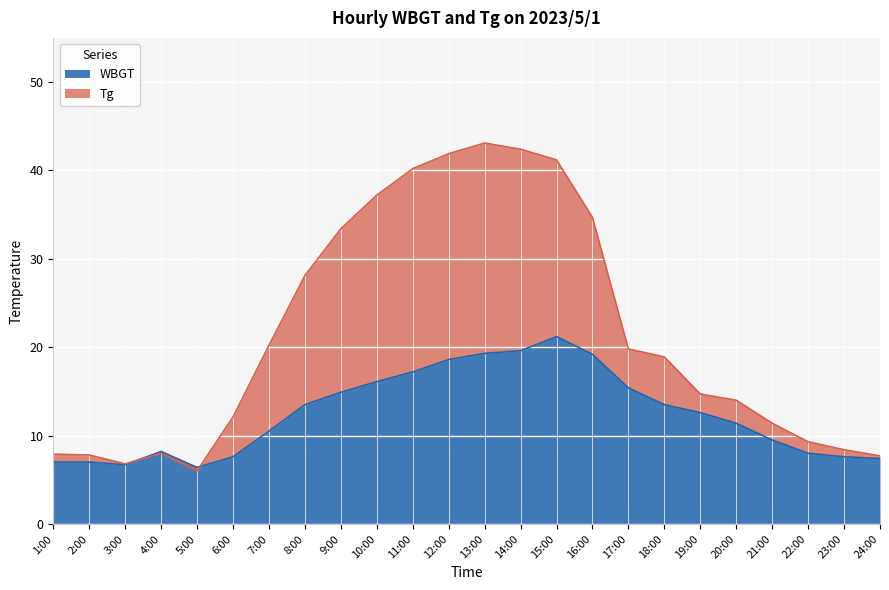

What is the value of the Tg point at the 5th from the left?

6.0